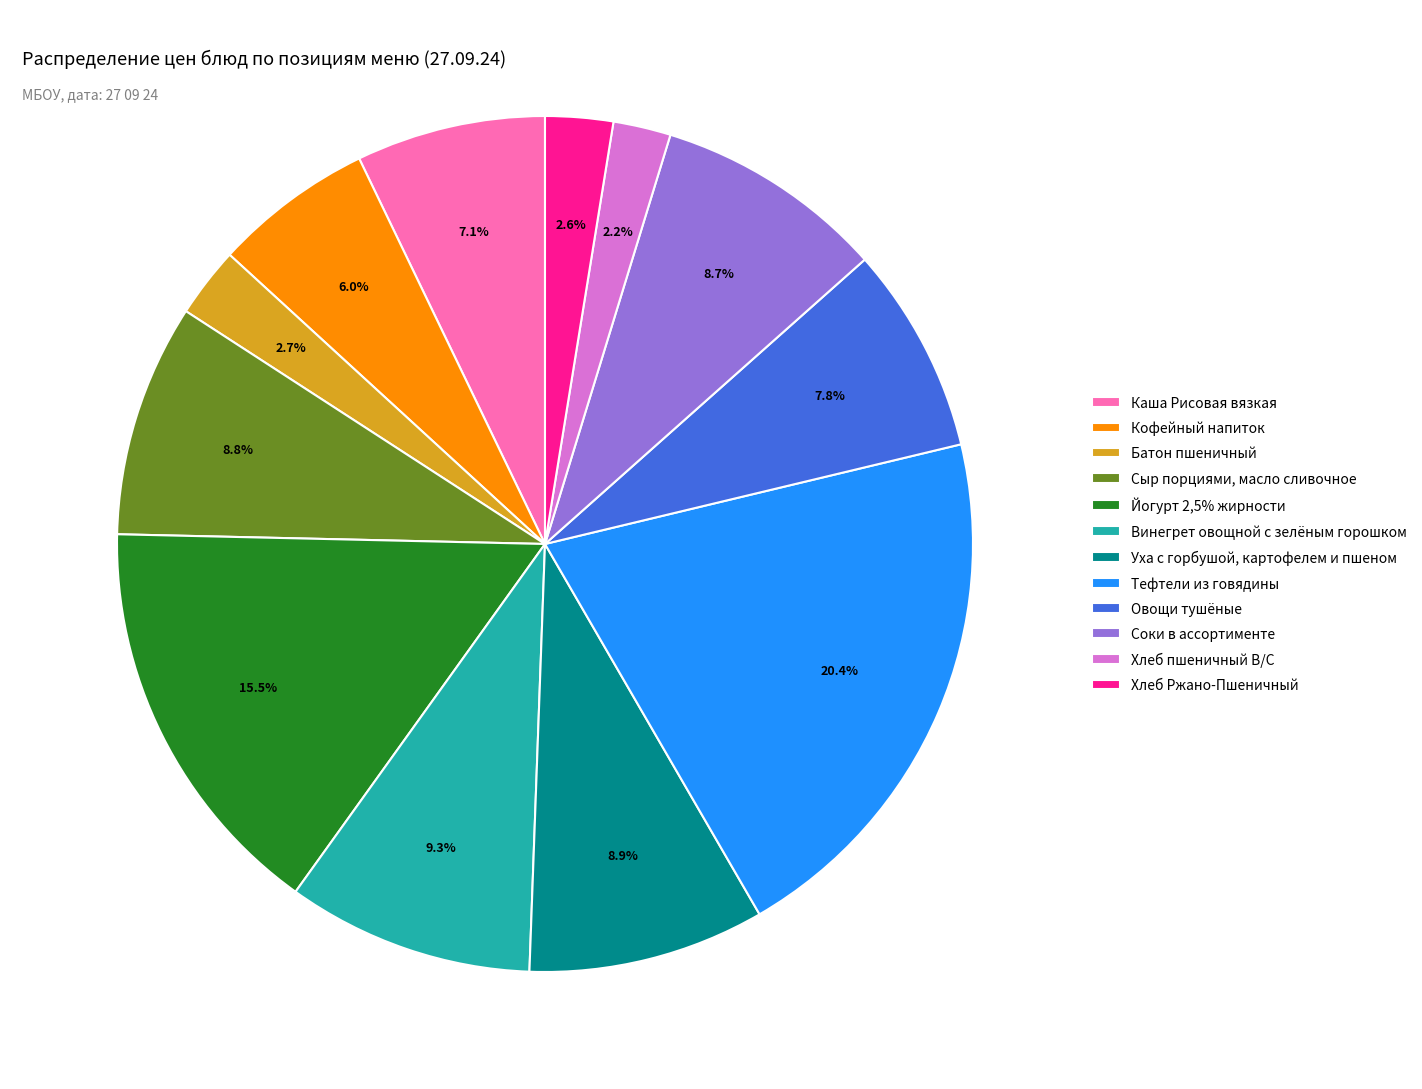

Is there any slice that represents more than half of the pie?

No